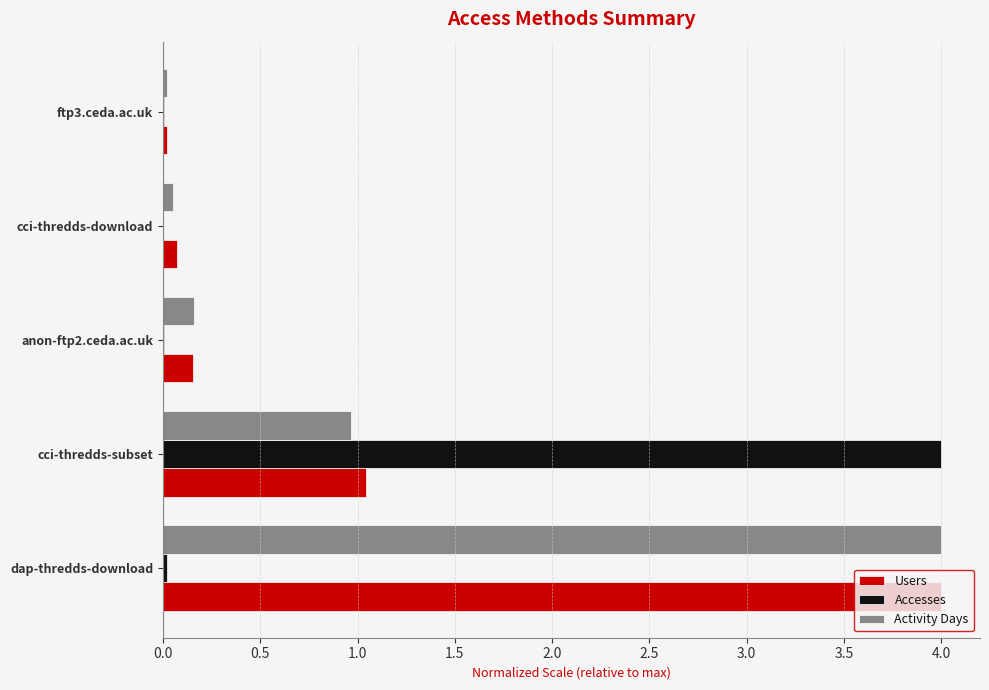

Between dap-thredds-download and cci-thredds-subset, which series saw the biggest shift?

Accesses